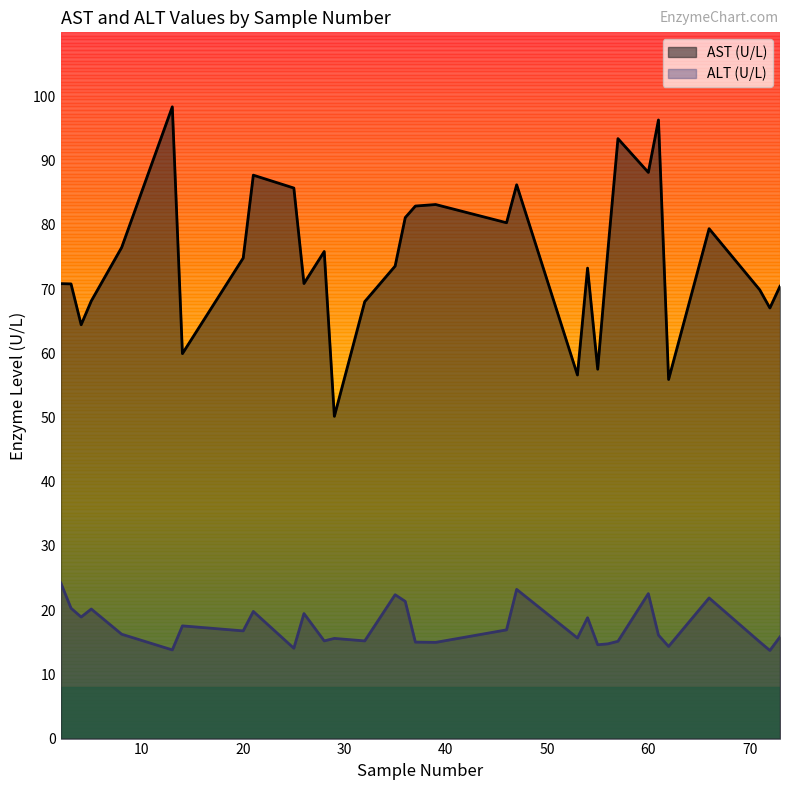

What is the spread (max minus min) of values at 2?

46.6